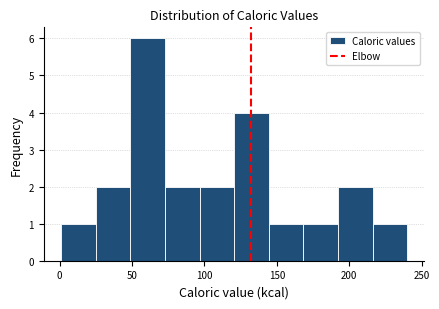

Reading left to right, list every bar in this chart as the range it spans on the x-axis followed by its height. Neither the bar edges nor the heights are printed on the chart, so give them approximately, as read against the axes.

0 to 25: 1
25 to 50: 2
50 to 75: 6
75 to 95: 2
95 to 120: 2
120 to 145: 4
145 to 170: 1
170 to 190: 1
190 to 215: 2
215 to 240: 1